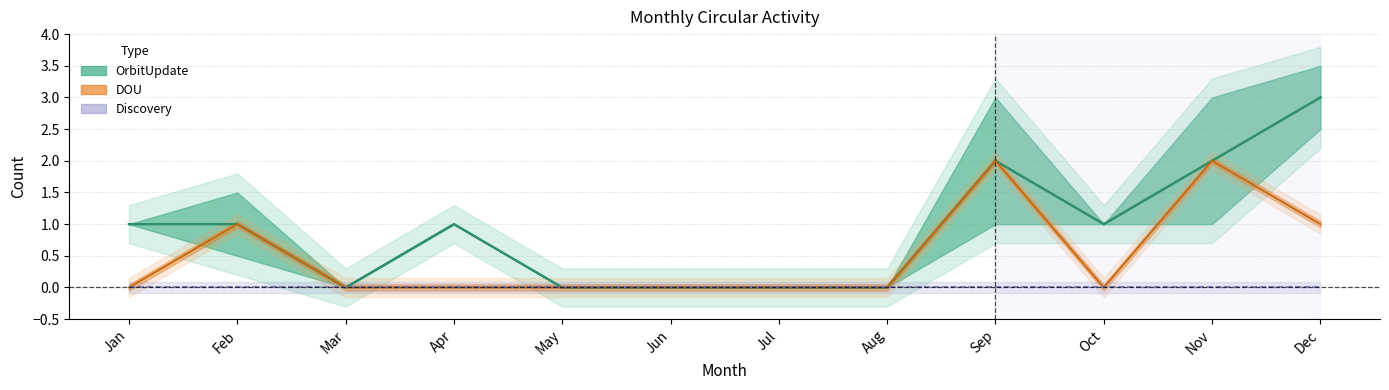

What is the sum of the DOU values at Aug and Sep?

2